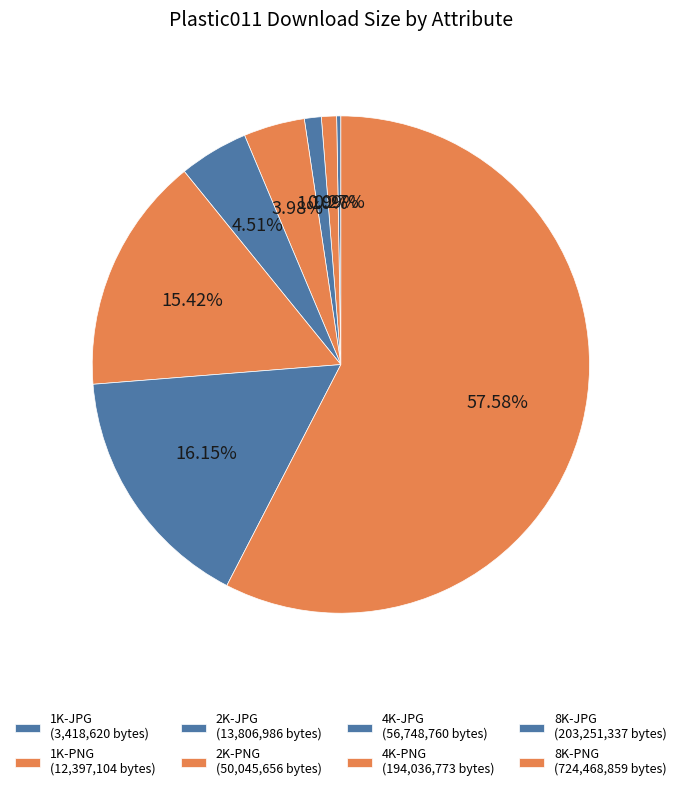

Rank the categories by value from highest to lowest.

8K-PNG, 8K-JPG, 4K-PNG, 4K-JPG, 2K-PNG, 2K-JPG, 1K-PNG, 1K-JPG